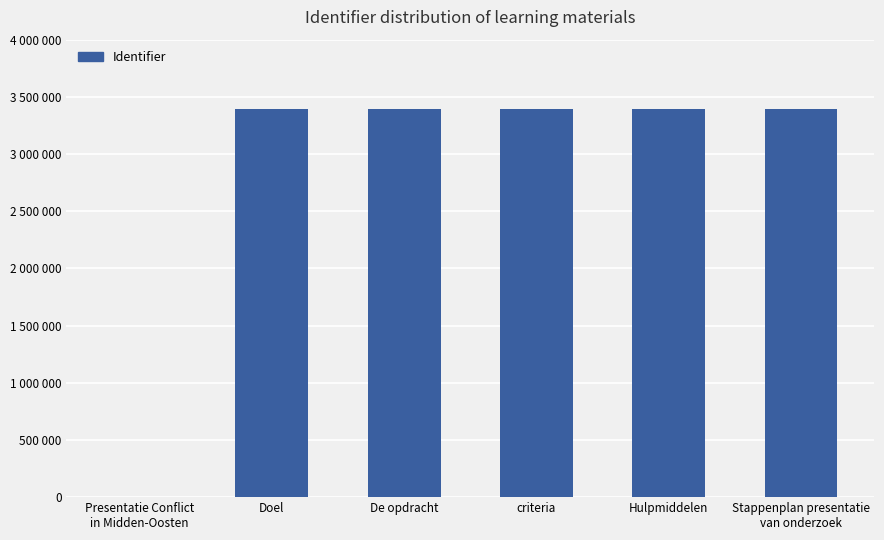

Which label corresponds to the smallest value in the chart?

Presentatie Conflict
in Midden-Oosten